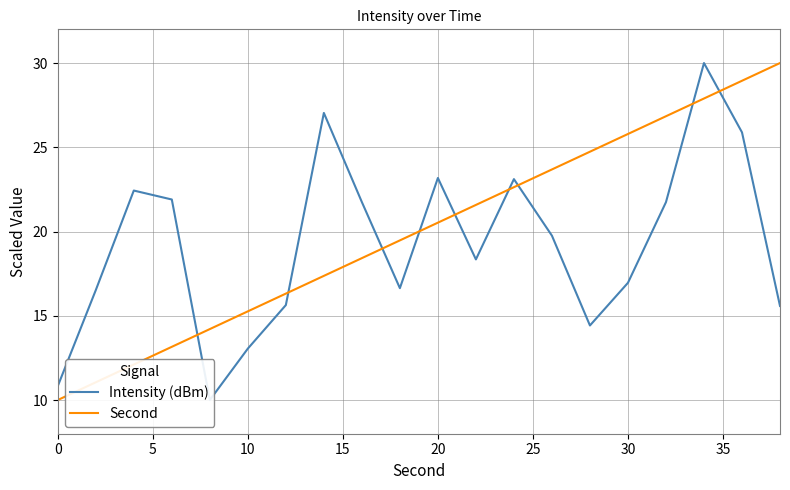

What is the lowest value of the Second series?

10.0